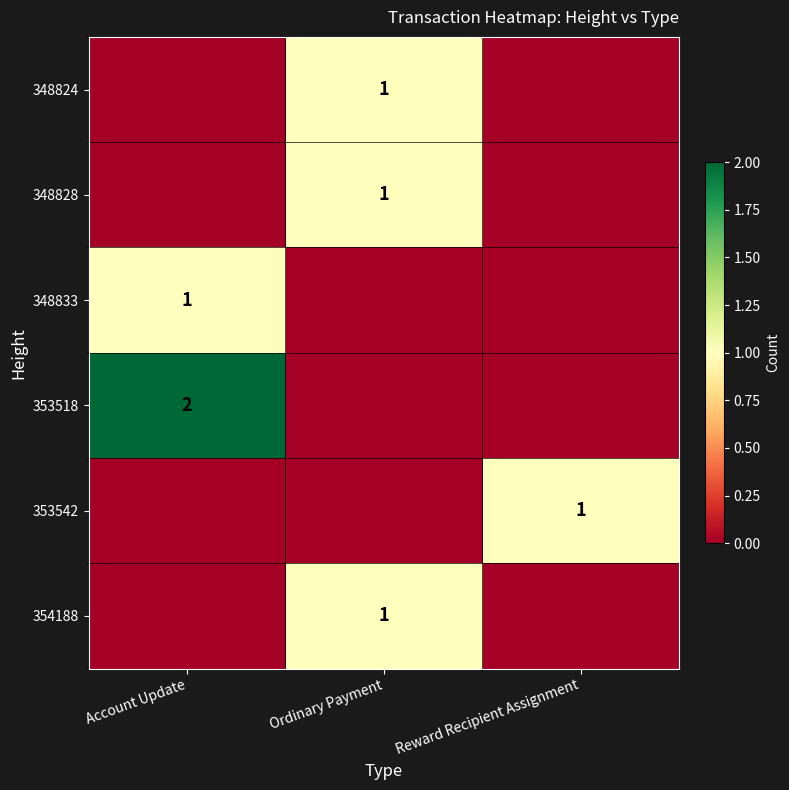

The 348828 series shows -1 at Account Update. True or false?

False